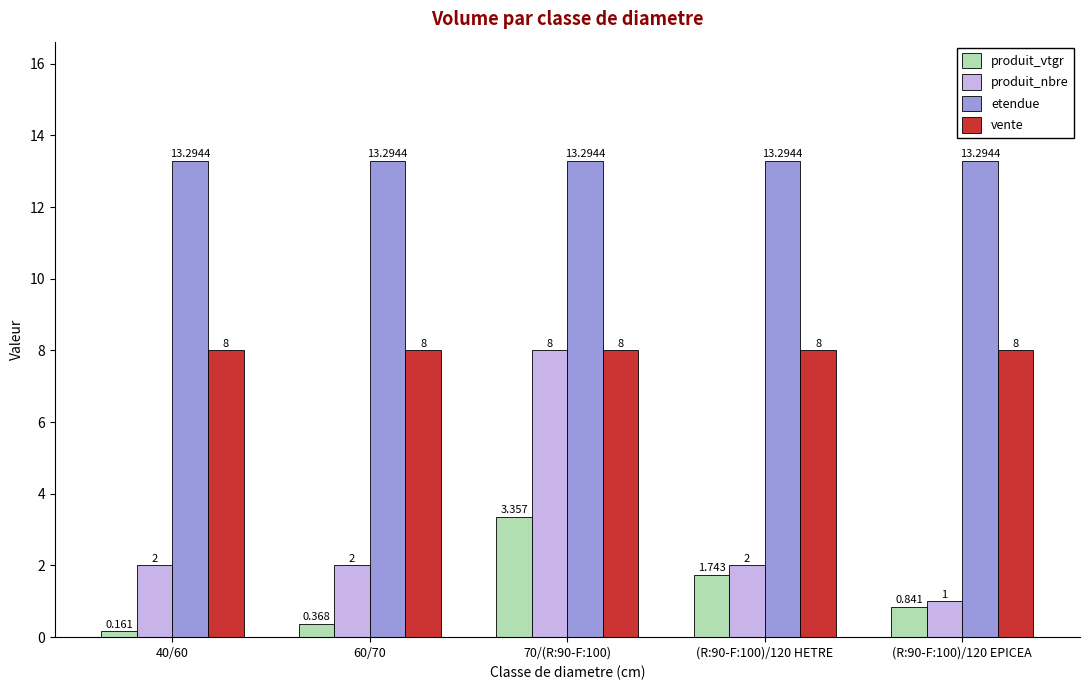

Is the value of produit_vtgr at 70/(R:90-F:100) greater than the value of vente at 40/60?

No